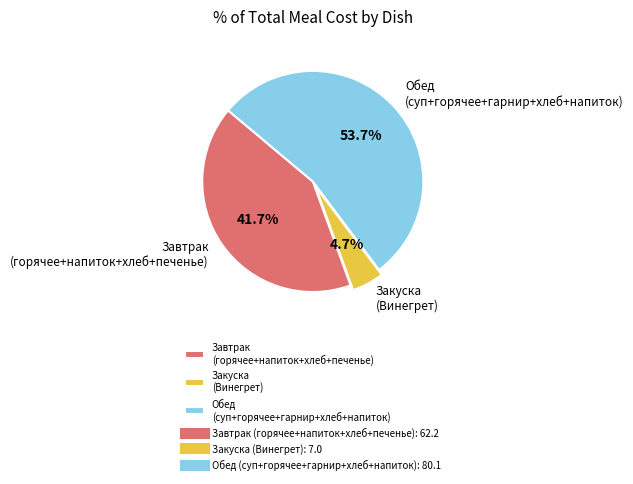

Which has a higher value, Закуска (Винегрет) or Завтрак (горячее+напиток+хлеб+печенье)?

Завтрак (горячее+напиток+хлеб+печенье)